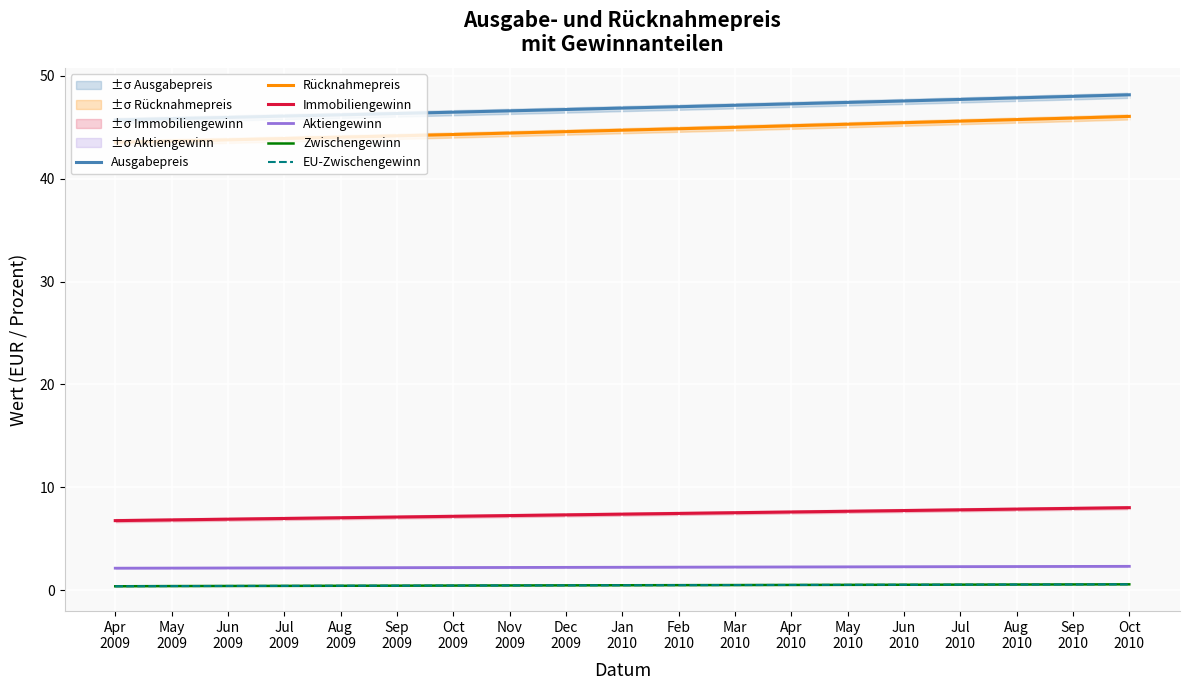

What value does the Ausgabepreis series have at May
2009?

45.8